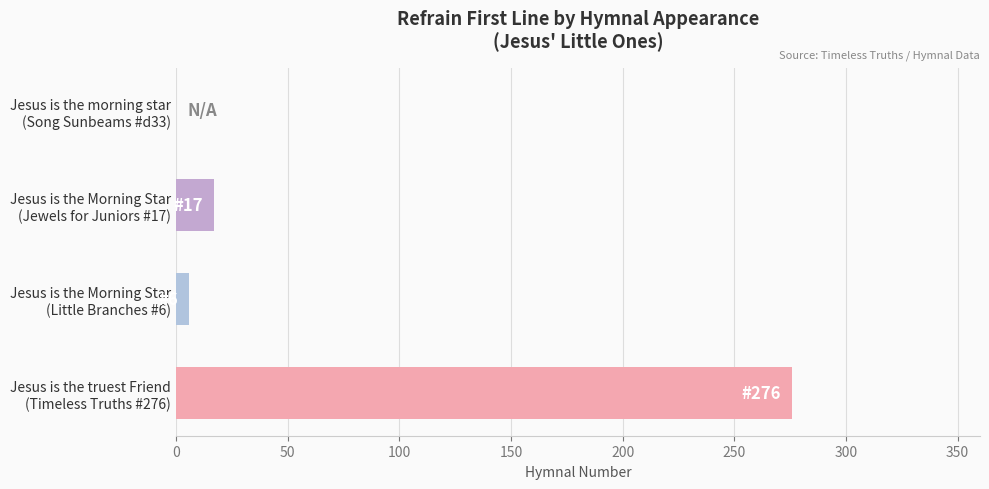

What is the maximum value shown in the chart?

276